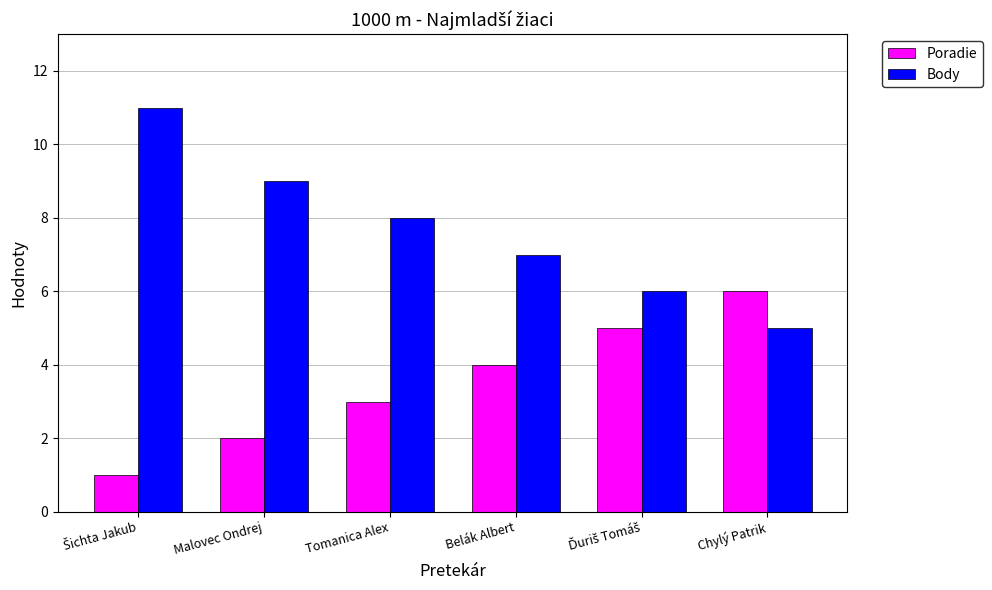

What is the minimum value for Body?

5